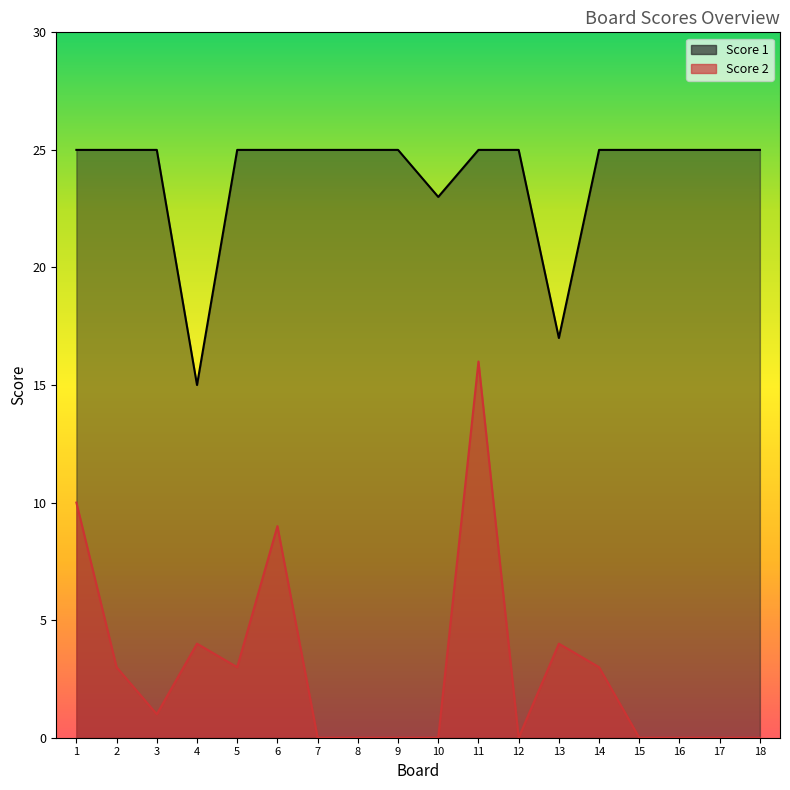

At 6, list the series in order from largest to smallest.

Score 1, Score 2